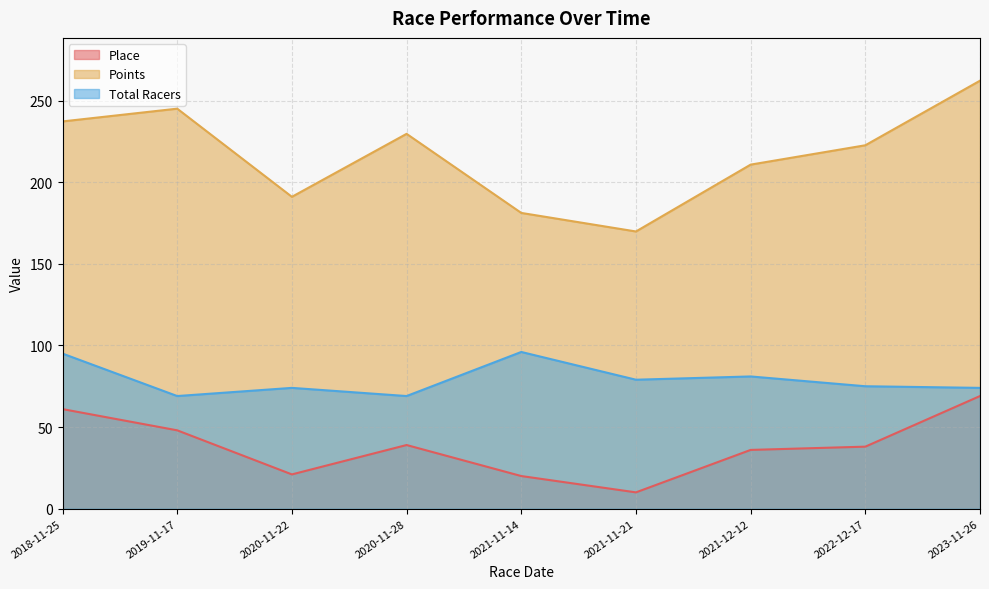

What position from the left is 2021-11-14?

5